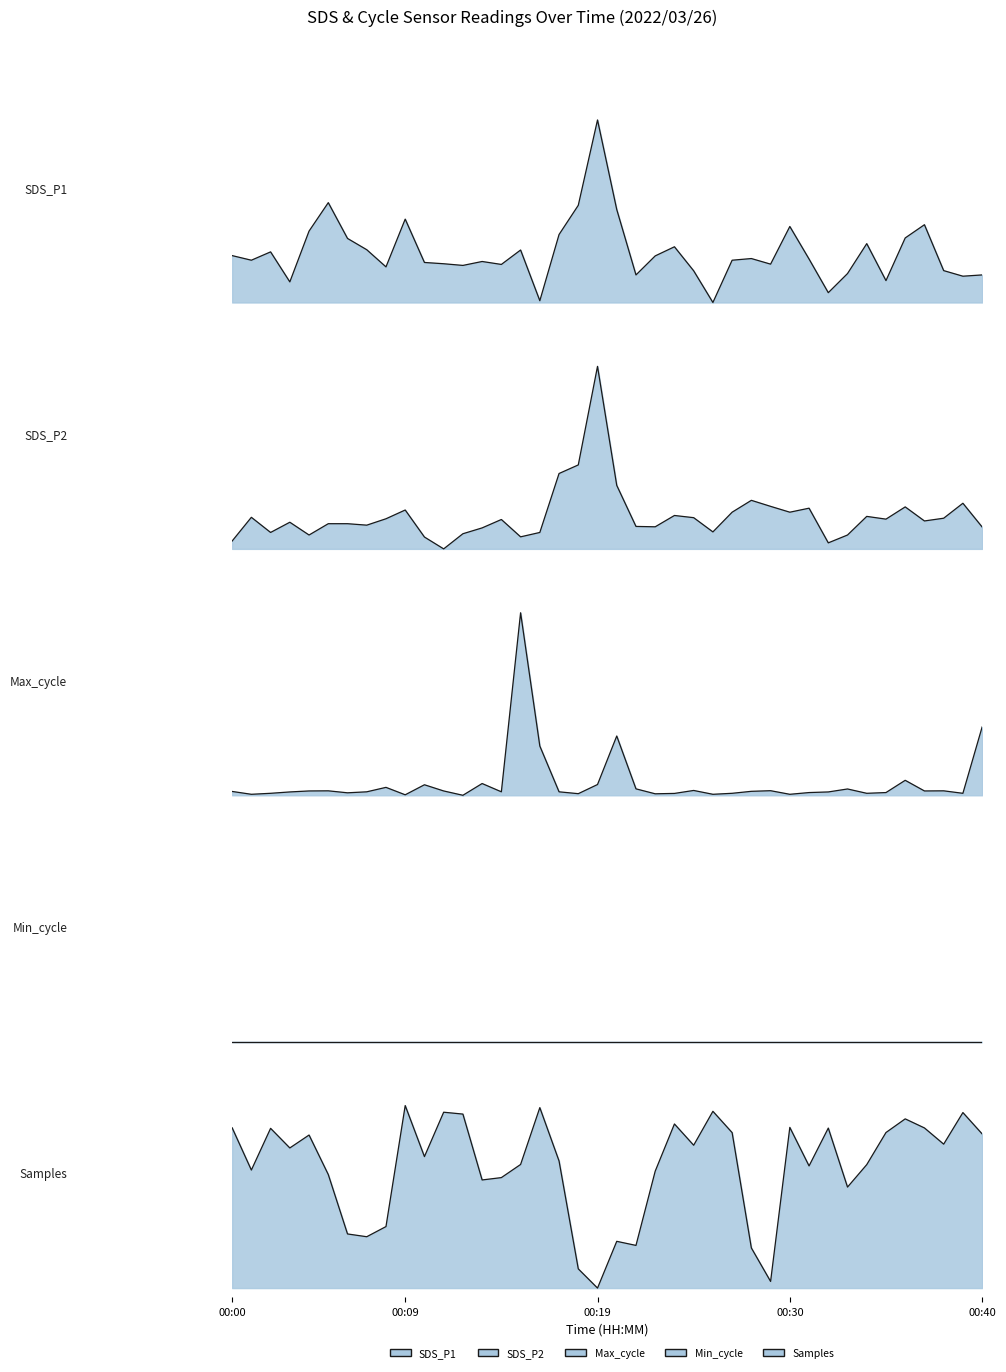

How many categories are shown in the chart?

40